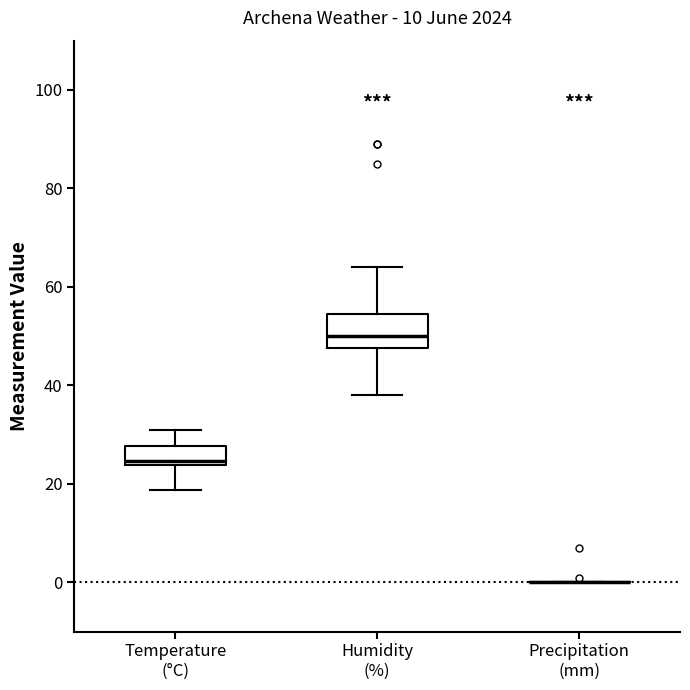

Which box is the tallest, from its lower edge to its upper edge?

Humidity (%)